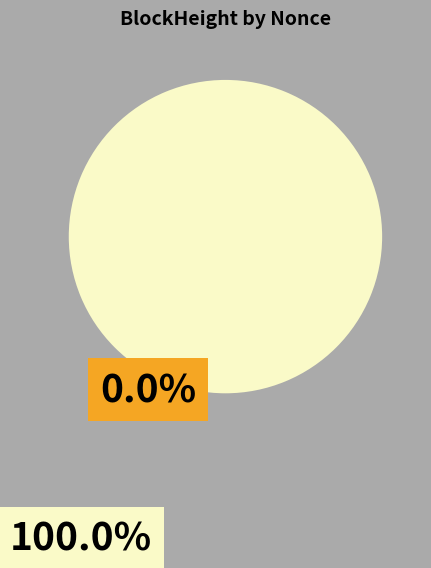

What is the smallest slice in the pie chart?

238419